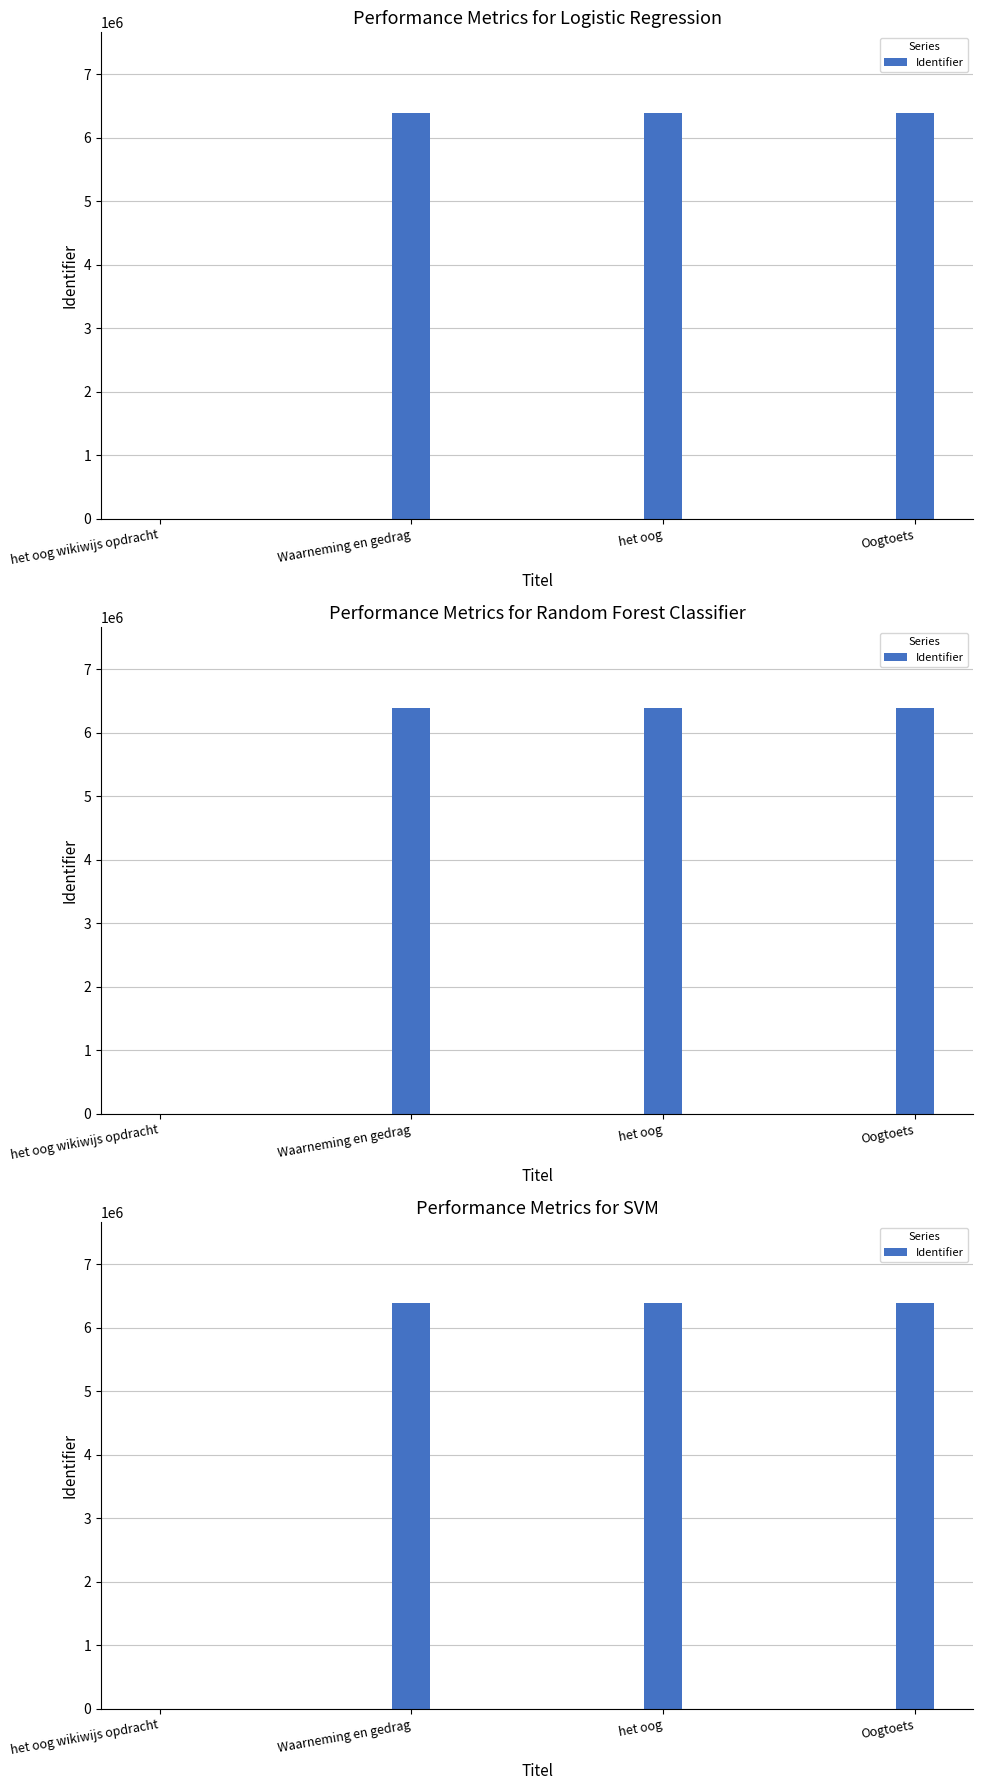

What is the ratio of the value at Waarneming en gedrag to the value at Oogtoets?

1.0